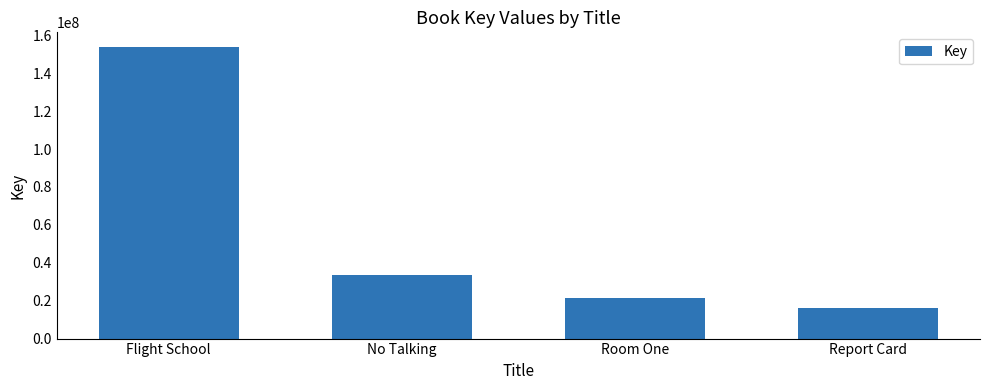

Does the chart contain stacked bars?

No